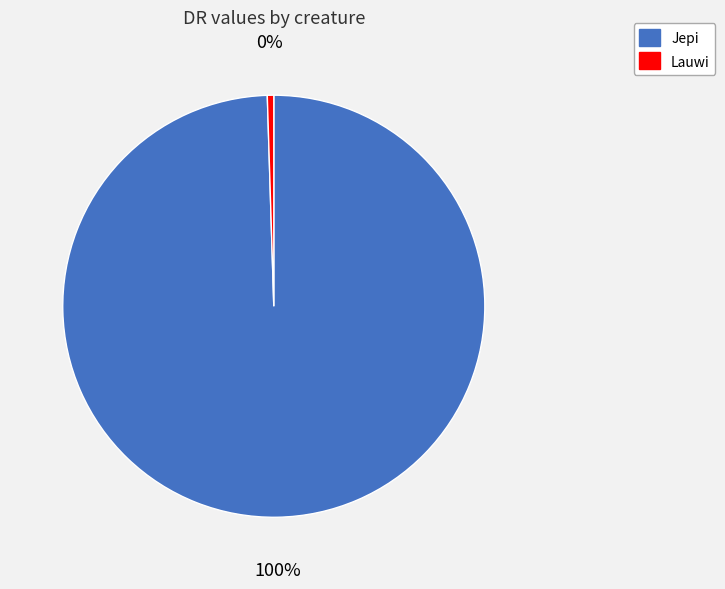

How many segments does this pie chart have?

2